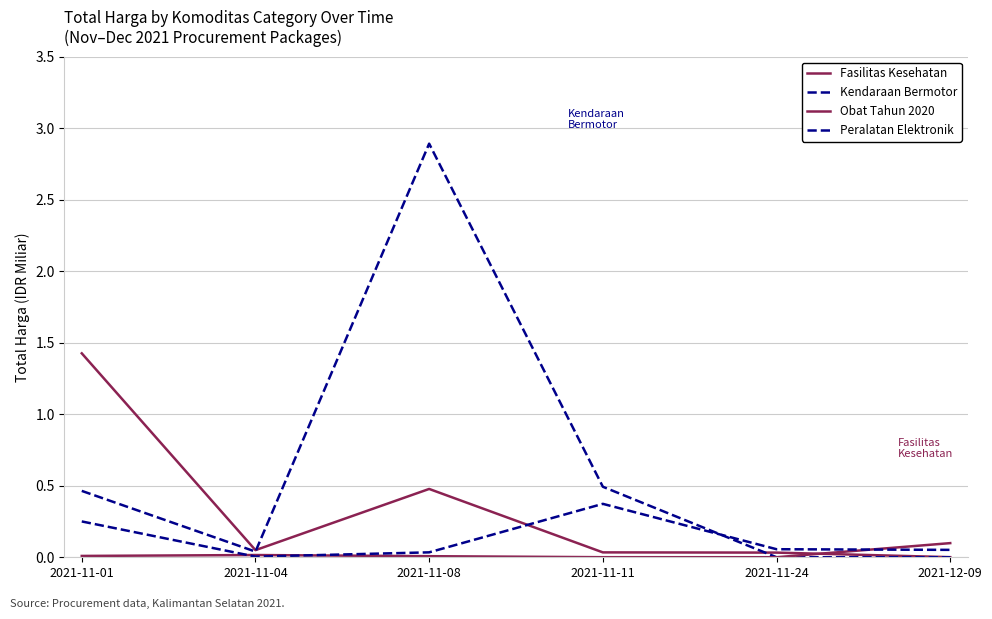

Rank the series by their average value, from lowest to highest.

Obat Tahun 2020, Peralatan Elektronik, Fasilitas Kesehatan, Kendaraan Bermotor